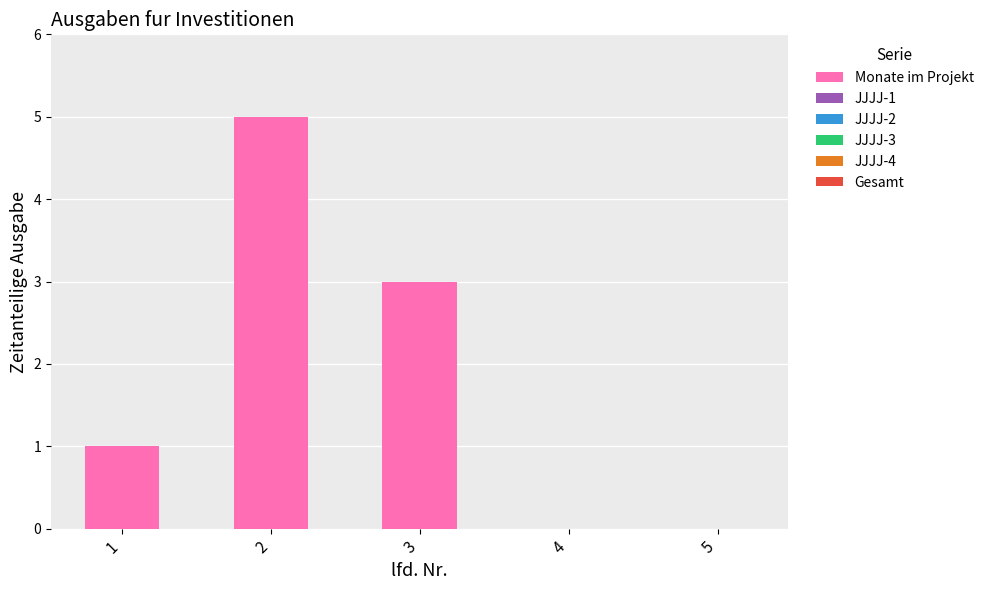

Reading right to left, list all the values displayed in this chart.

5=0	4=0	3=3	2=5	1=1